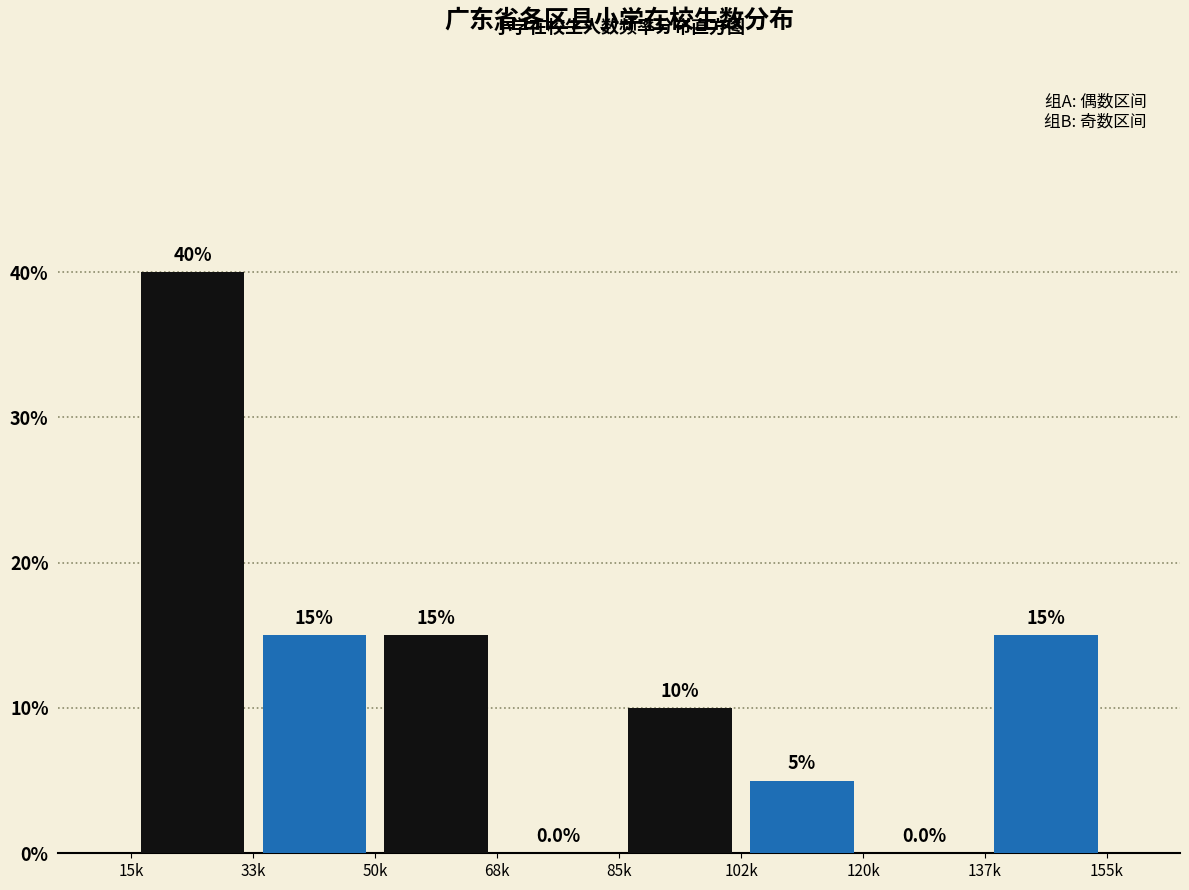

Which label corresponds to the largest value in the chart?

33k